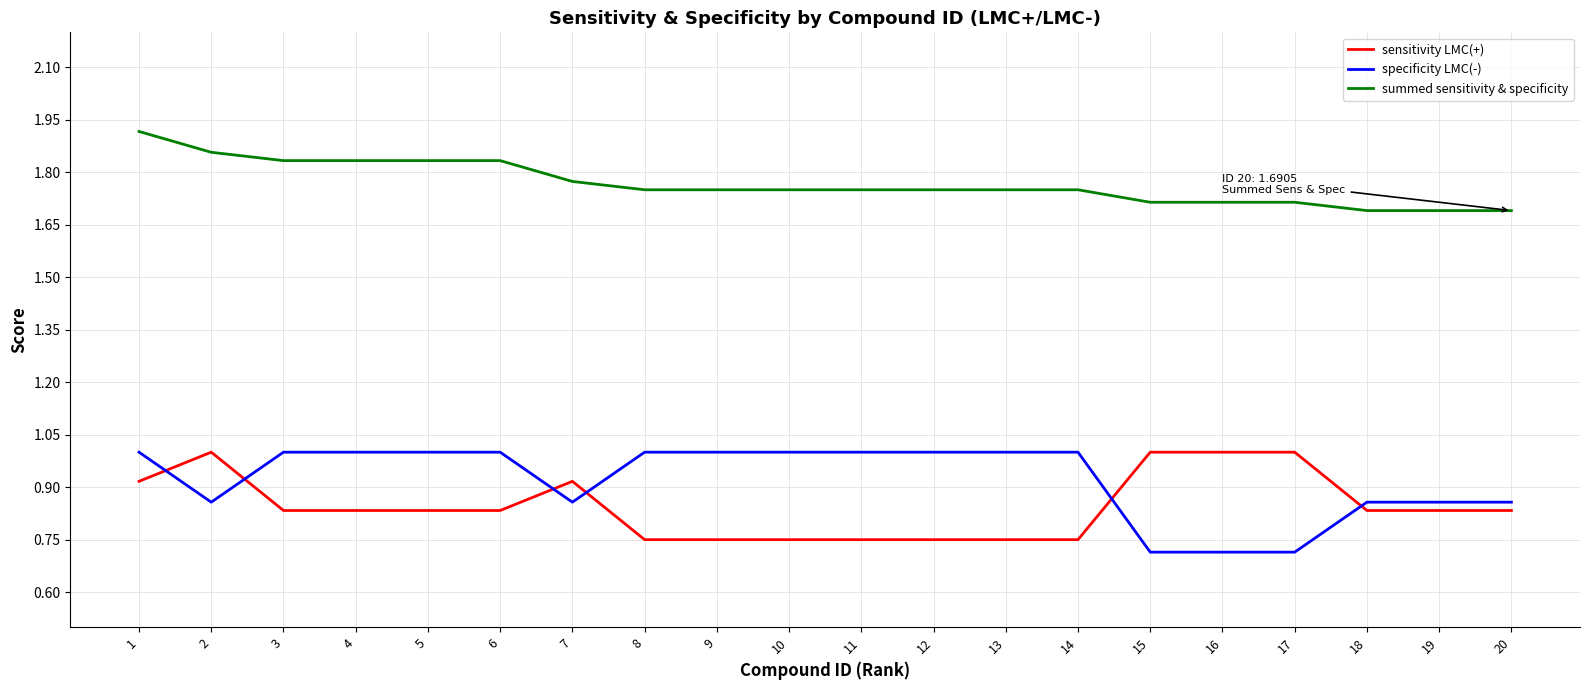

True or false: specificity LMC(-) and sensitivity LMC(+) cross at least once.

True